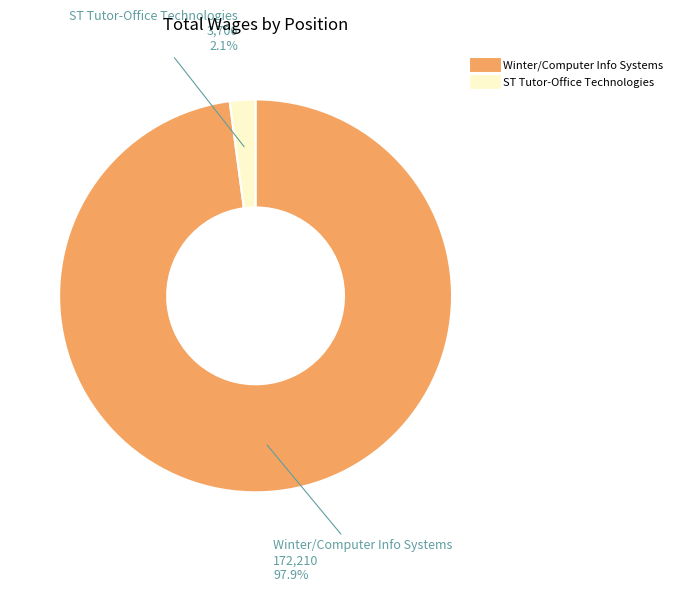

Which slice is the smallest?

ST Tutor-Office Technologies